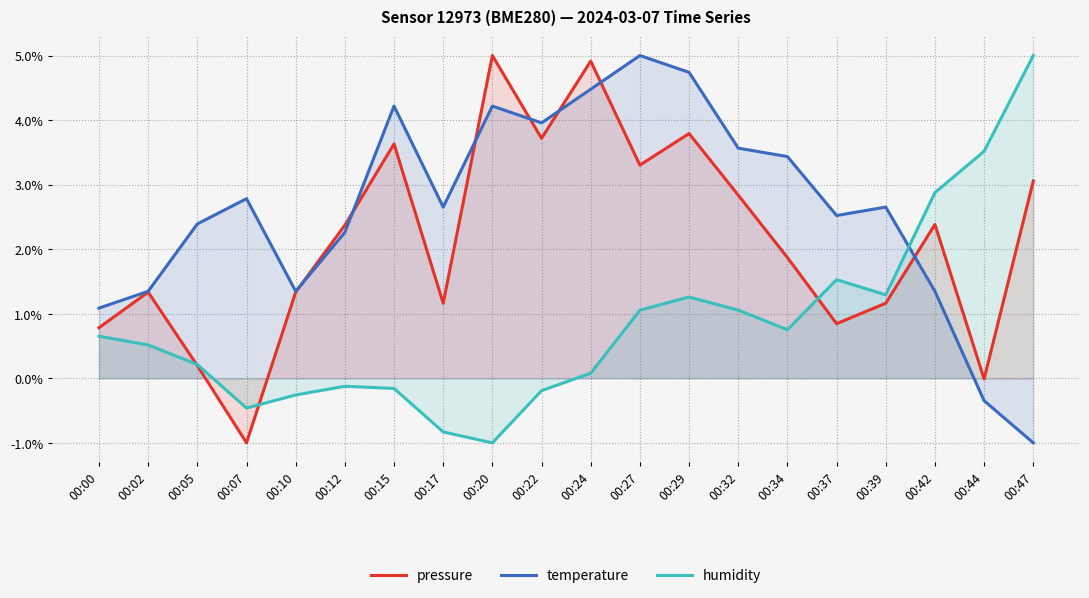

Reading right to left, extract all data points from this chart.

pressure: 00:47=3.1	00:44=-0.0	00:42=2.4	00:39=1.2	00:37=0.8	00:34=1.9	00:32=2.8	00:29=3.8	00:27=3.3	00:24=4.9	00:22=3.7	00:20=5.0	00:17=1.2	00:15=3.6	00:12=2.4	00:10=1.3	00:07=-1.0	00:05=0.2	00:02=1.3	00:00=0.8
temperature: 00:47=-1.0	00:44=-0.3	00:42=1.3	00:39=2.7	00:37=2.5	00:34=3.4	00:32=3.6	00:29=4.7	00:27=5.0	00:24=4.5	00:22=4.0	00:20=4.2	00:17=2.7	00:15=4.2	00:12=2.3	00:10=1.3	00:07=2.8	00:05=2.4	00:02=1.3	00:00=1.1
humidity: 00:47=5.0	00:44=3.5	00:42=2.9	00:39=1.3	00:37=1.5	00:34=0.8	00:32=1.1	00:29=1.3	00:27=1.1	00:24=0.1	00:22=-0.2	00:20=-1.0	00:17=-0.8	00:15=-0.2	00:12=-0.1	00:10=-0.3	00:07=-0.5	00:05=0.2	00:02=0.5	00:00=0.7